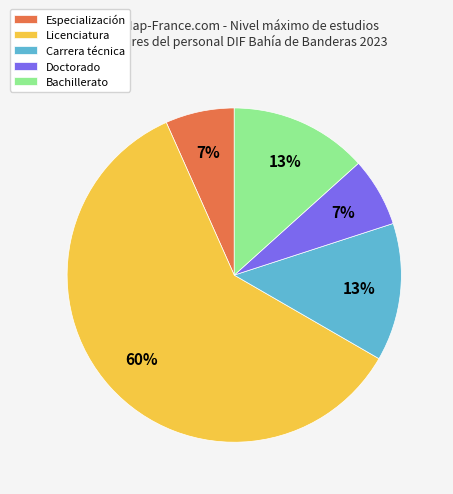

To the nearest percent, what is the average slice percentage?

20%